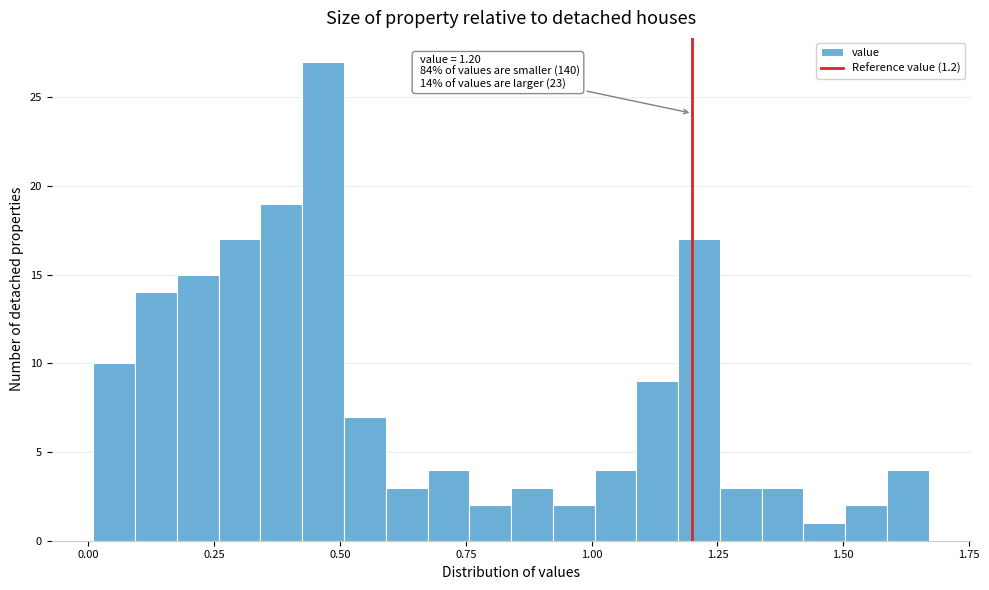

Read against the x-axis, roughly where is the centre of the tallest bar?

0.45